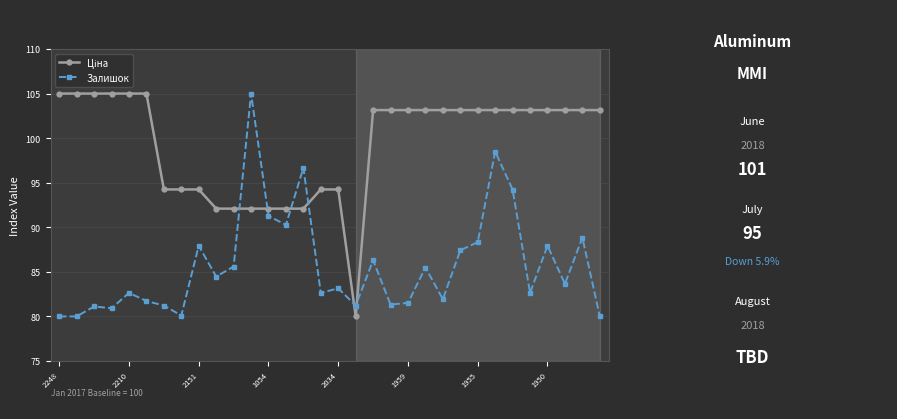

True or false: Залишок has more than 0 interior local peaks.

True